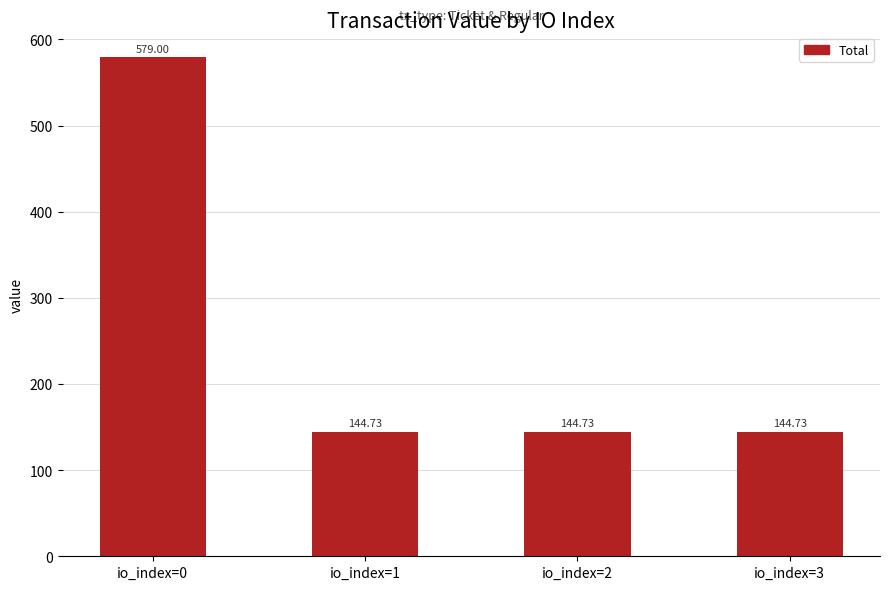

What is the sum of the values at io_index=3 and io_index=1?

289.5